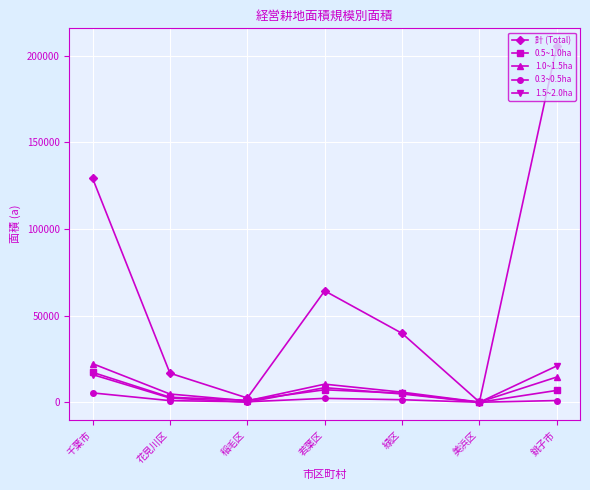

At which label does 0.3~0.5ha first exceed 988?

千葉市